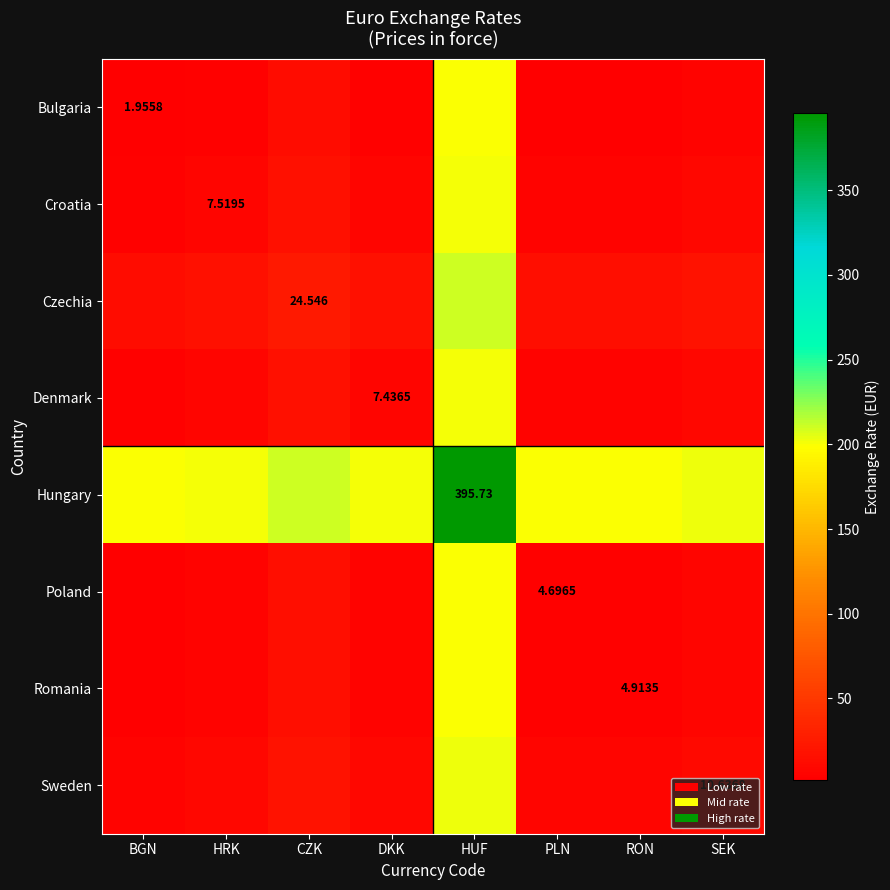

Is the value of Croatia at HRK greater than the value of Czechia at CZK?

No